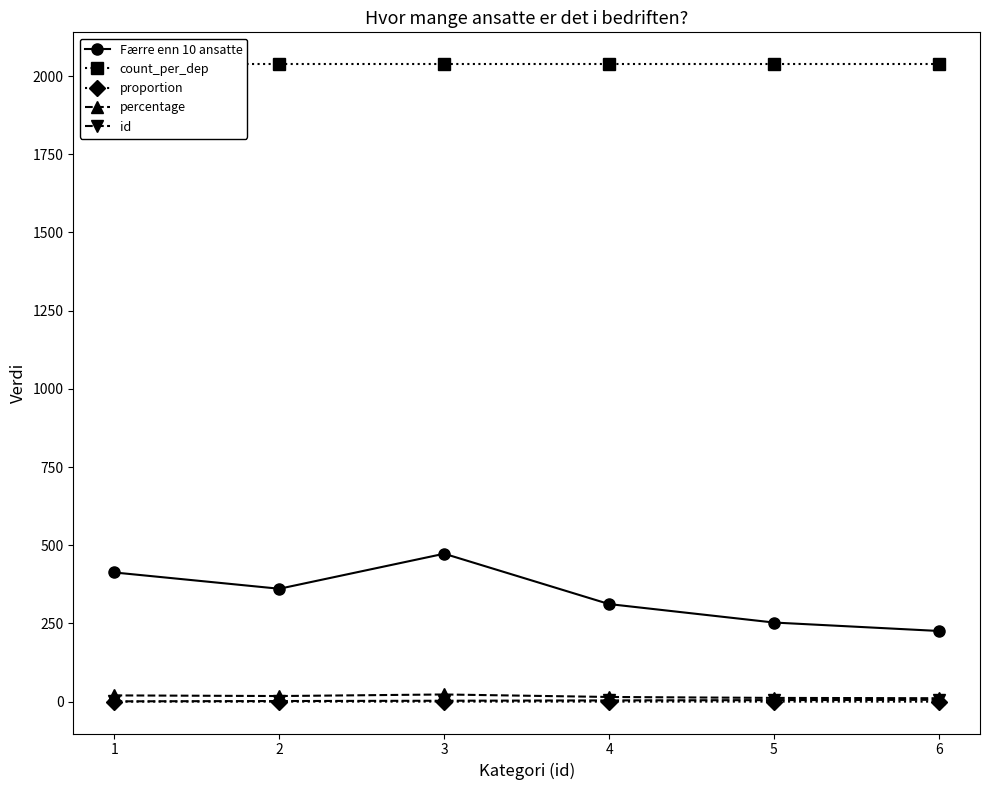

Is the value of proportion at 4 greater than the value of percentage at 6?

No